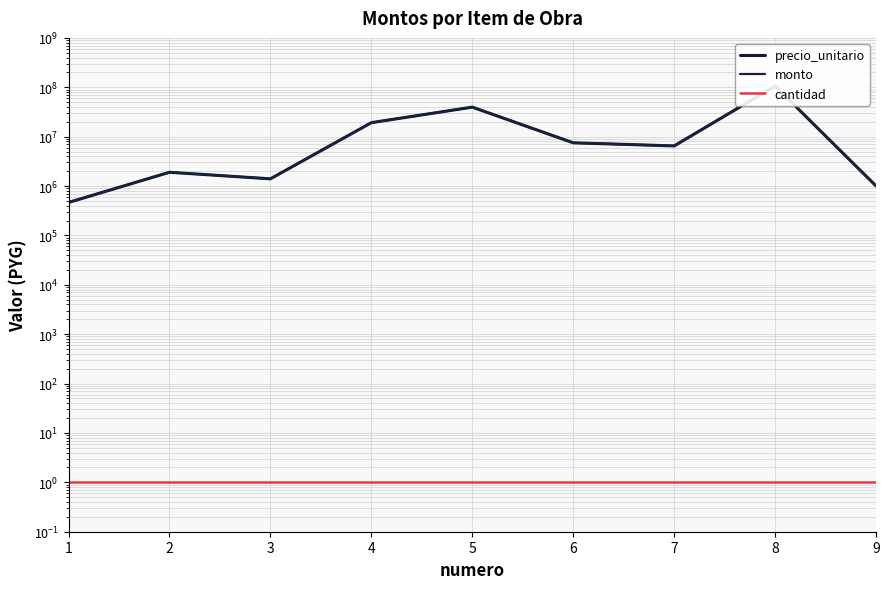

The value of monto at 6 is 7500000. True or false?

True